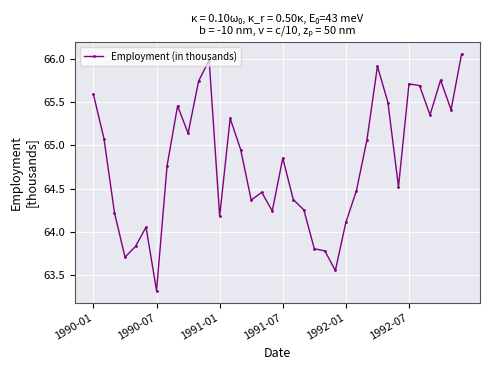

True or false: the data has more than 1 interior local peaks.

True